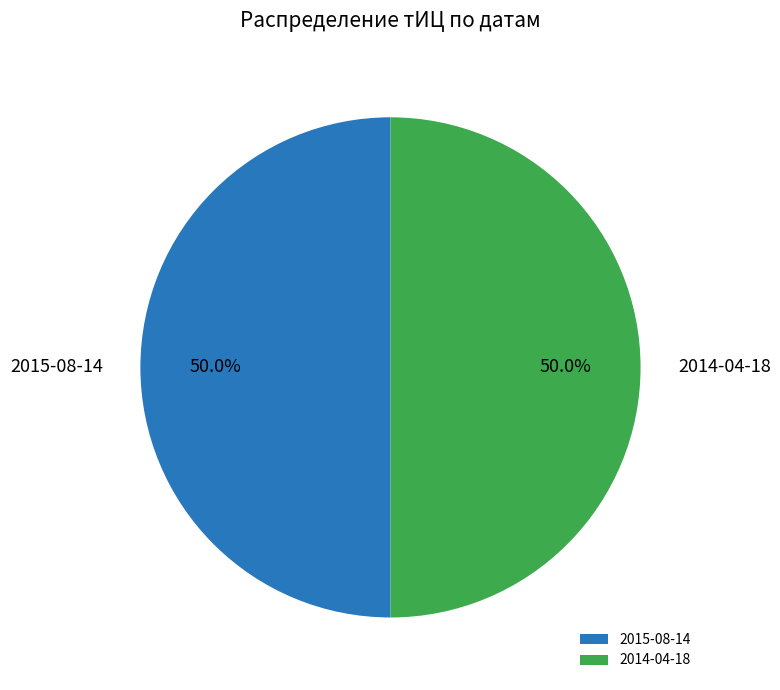

What percentage do 2014-04-18 and 2015-08-14 together represent?

100.0%